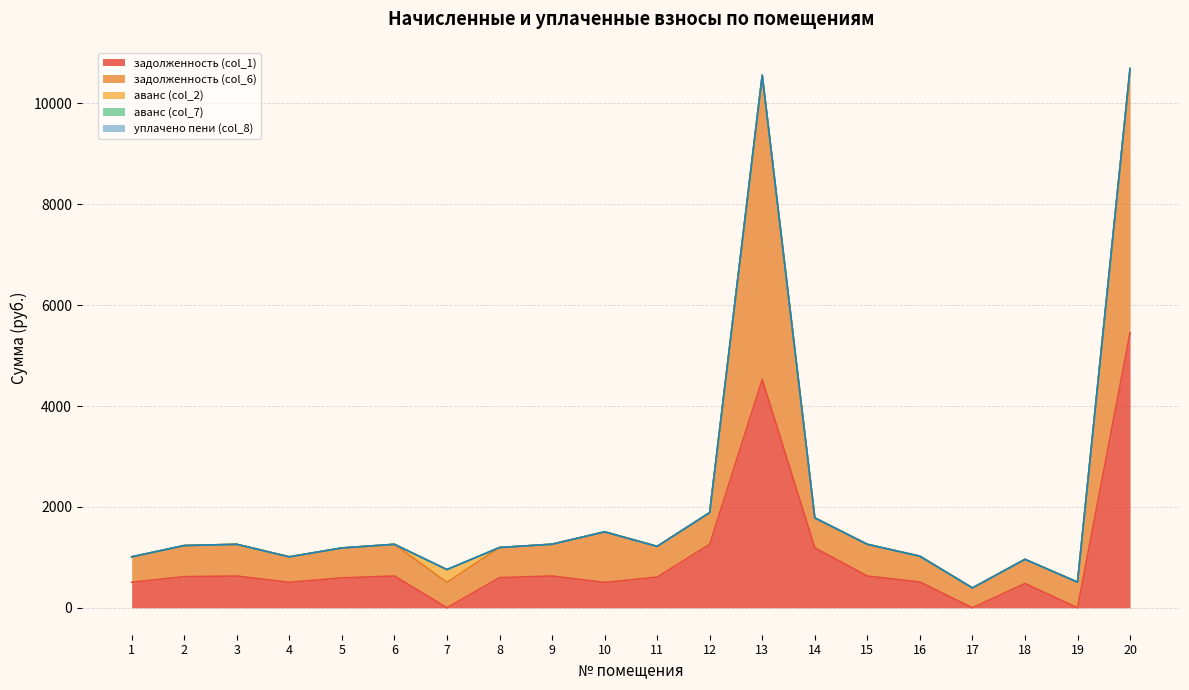

Where is the first local maximum for задолженность (col_6)?

3